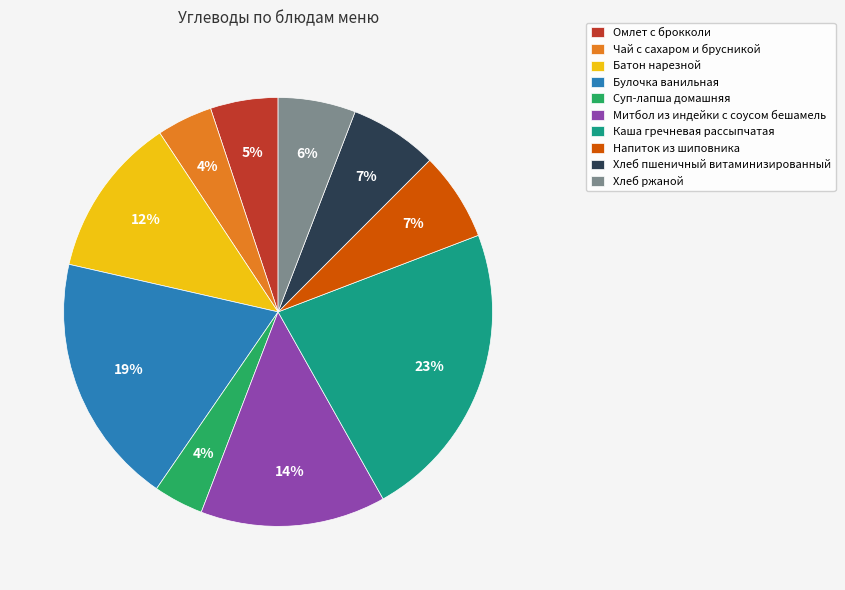

To the nearest percent, what is the average slice percentage?

10%